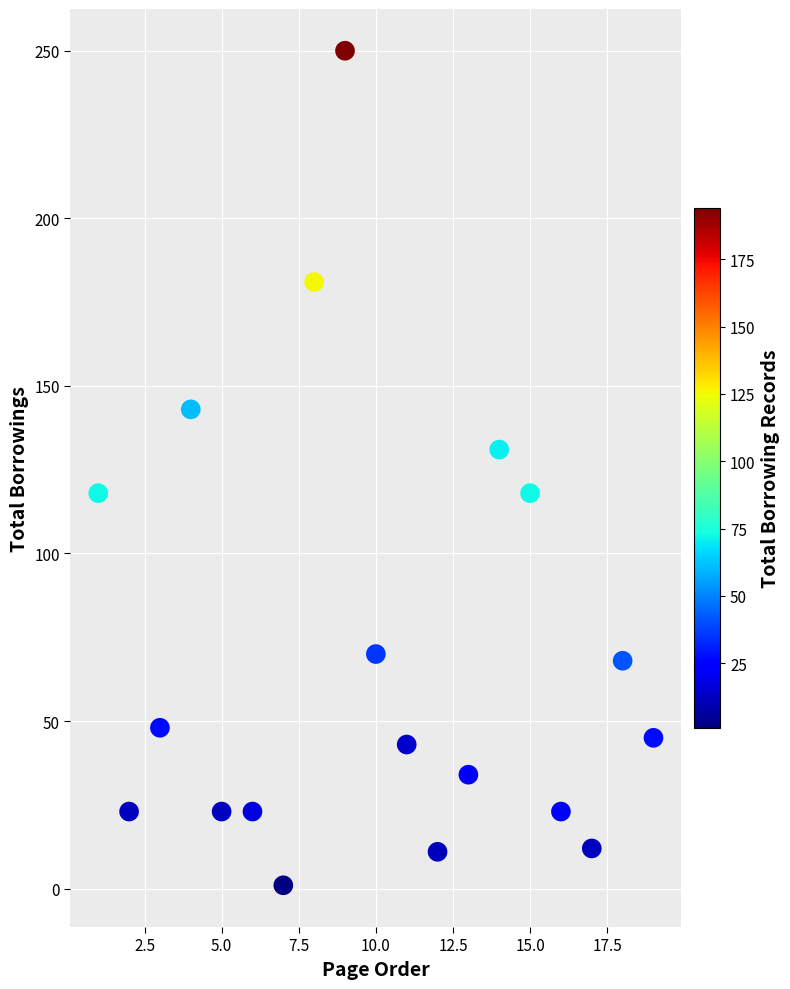

What is the range of X values (max minus min)?

18